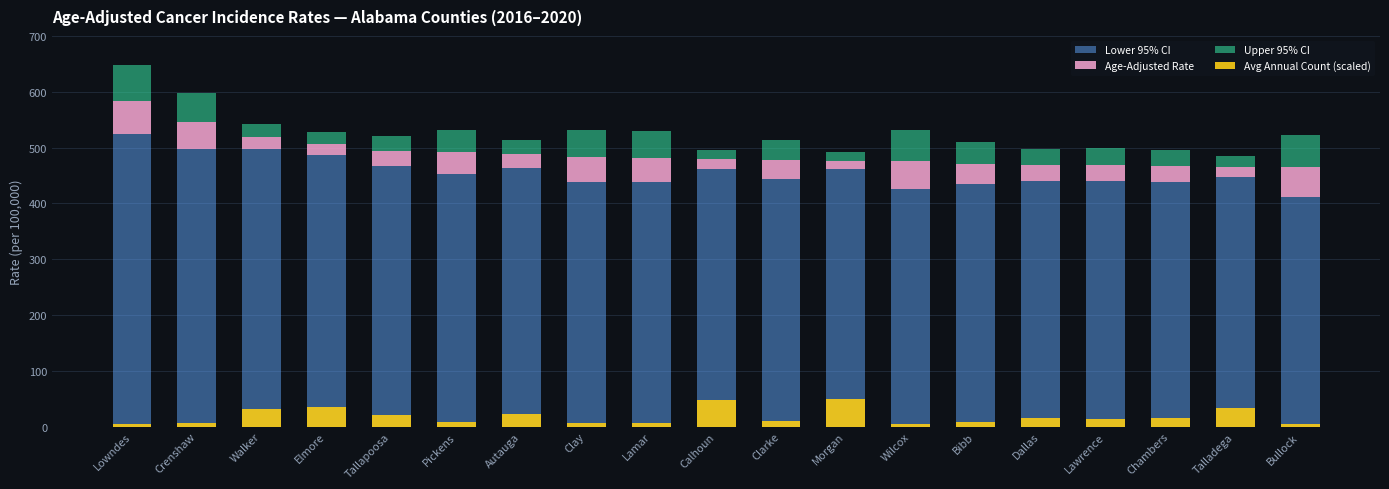

List the labels in order of Upper 95% CI value, largest first.

Lowndes, Bullock, Wilcox, Crenshaw, Clay, Lamar, Pickens, Bibb, Clarke, Lawrence, Chambers, Dallas, Tallapoosa, Autauga, Walker, Elmore, Talladega, Calhoun, Morgan